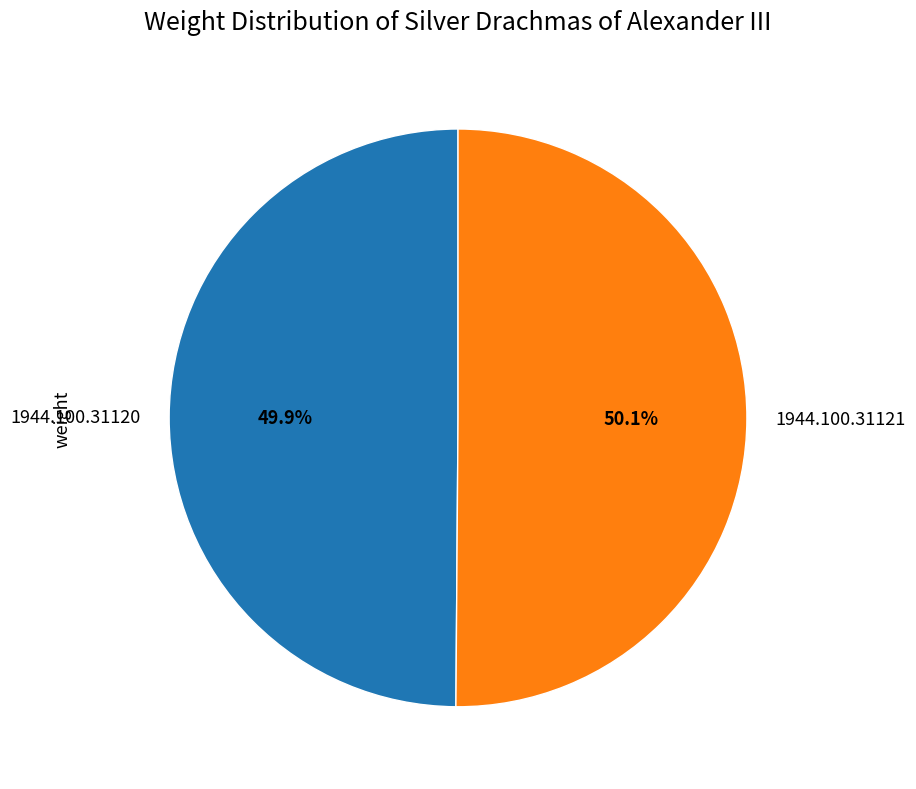

To the nearest percent, what is the combined percentage of 1944.100.31121 and 1944.100.31120?

100%